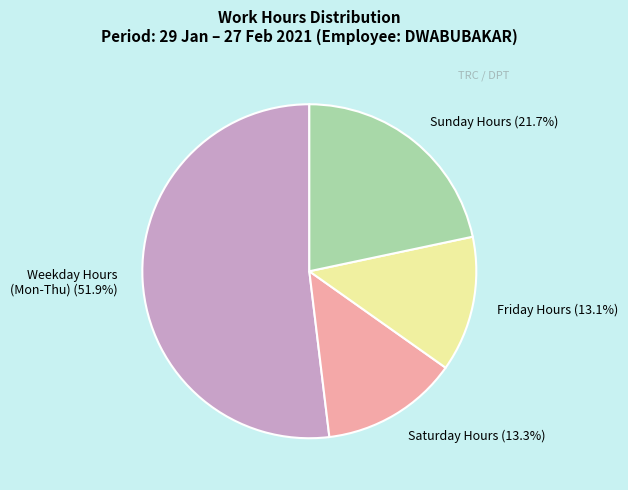

What is the largest slice in the pie chart?

Weekday Hours (Mon-Thu)